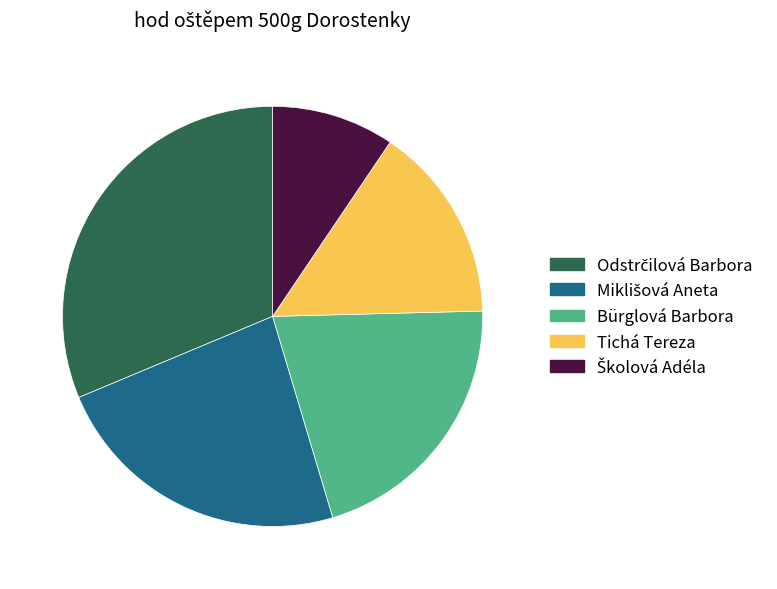

Is it true that Bürglová Barbora is 21% of the pie?

True